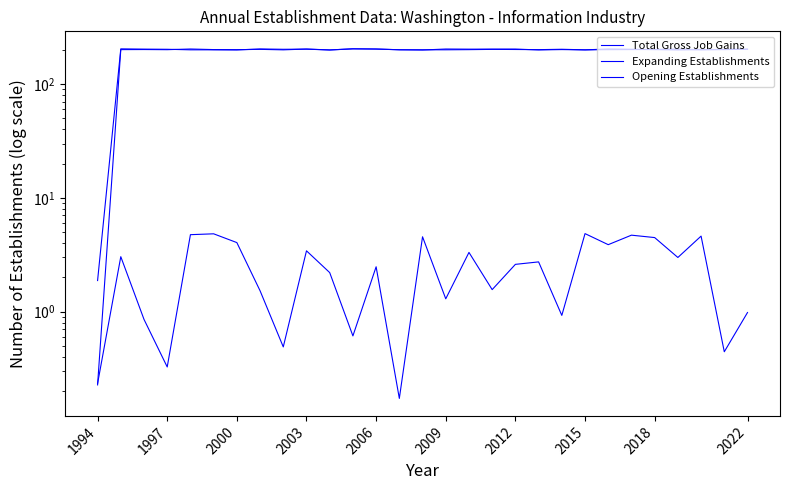

What is the difference between the second highest and second lowest values in the Opening Establishments series?

4.3